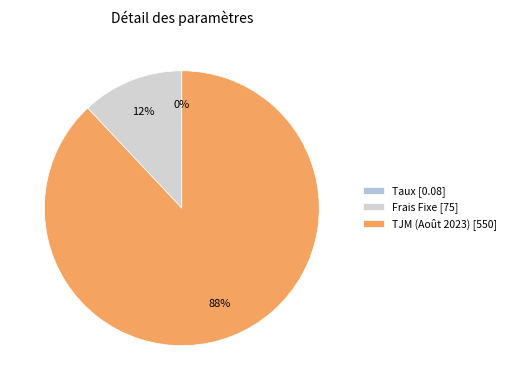

What percentage do Taux and TJM (Août 2023) together represent?

88.0%